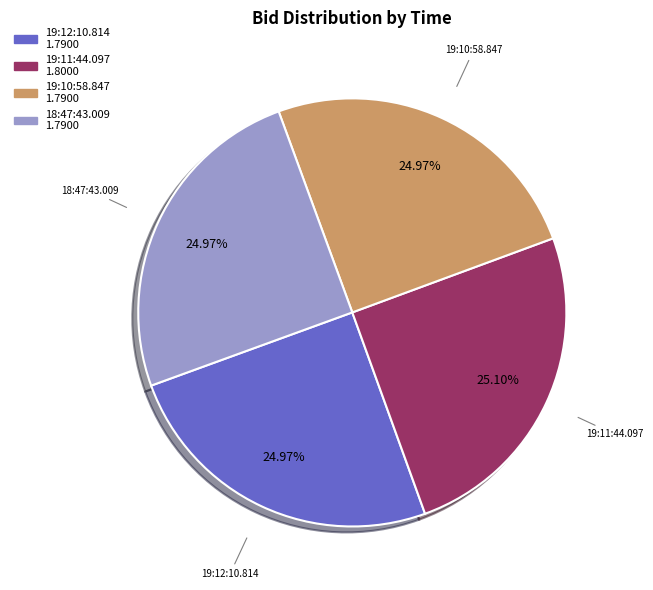

To the nearest percent, what portion does 19:11:44.097 represent?

25%